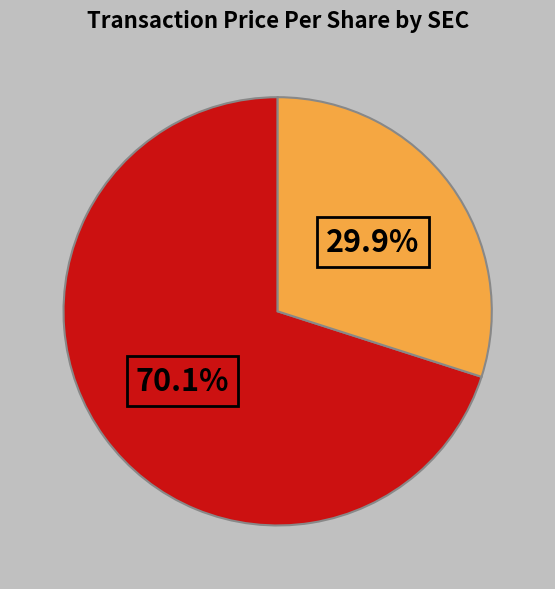

Is there any slice that represents more than half of the pie?

Yes